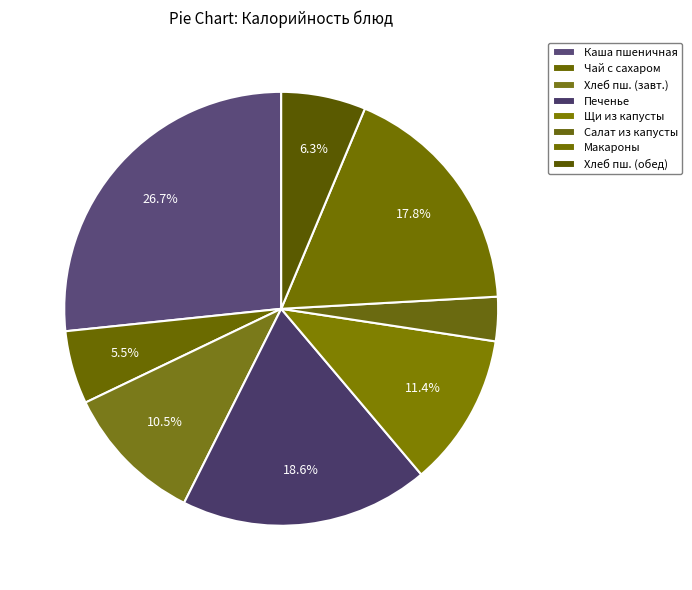

How many segments does this pie chart have?

8